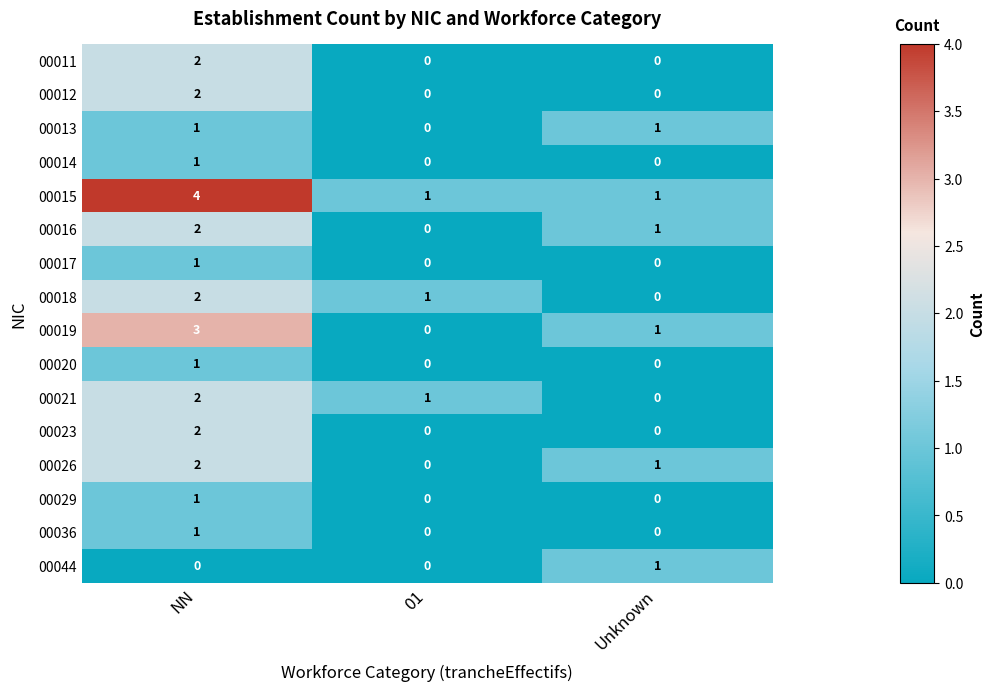

Count the number of categories in the chart.

3